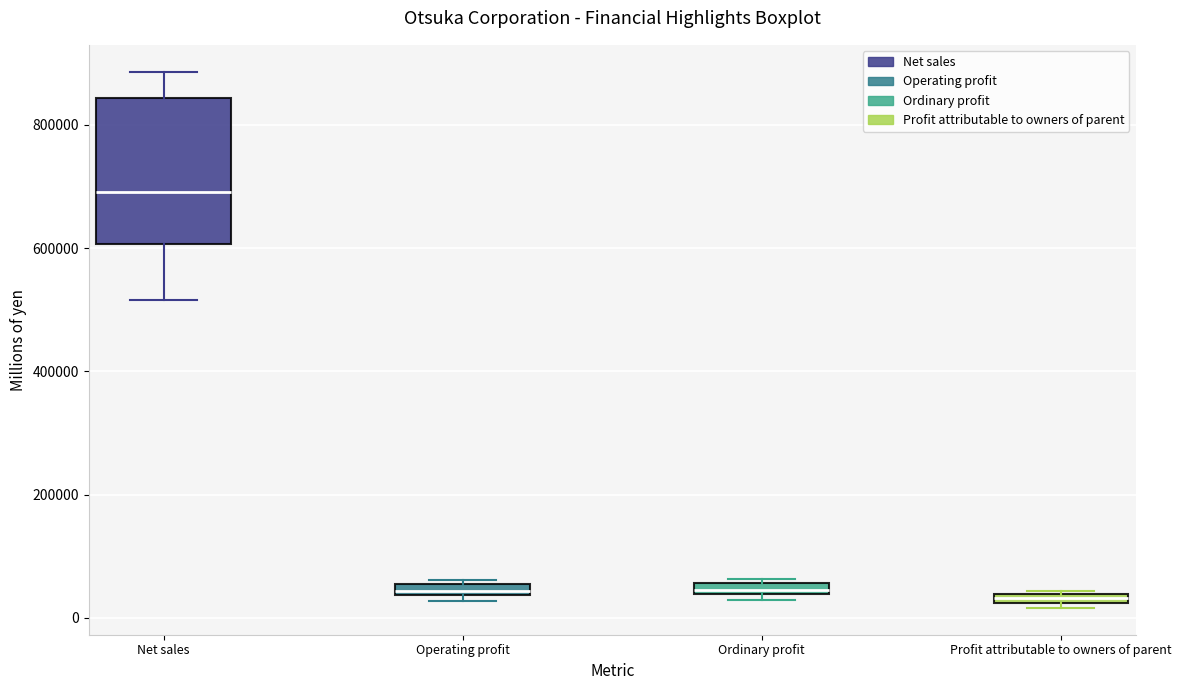

Where is the upper edge of the box for Profit attributable to owners of parent on the y-axis? The values are not printed on the chart, so give them approximately, as read against the axis.

40000